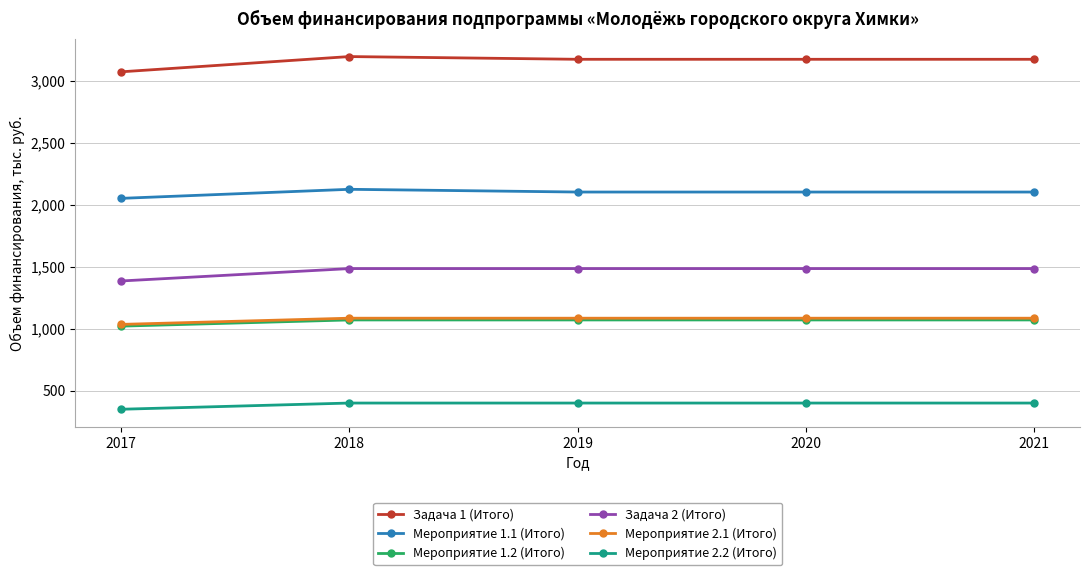

The Мероприятие 1.2 (Итого) series shows 1498 at 2021. True or false?

False